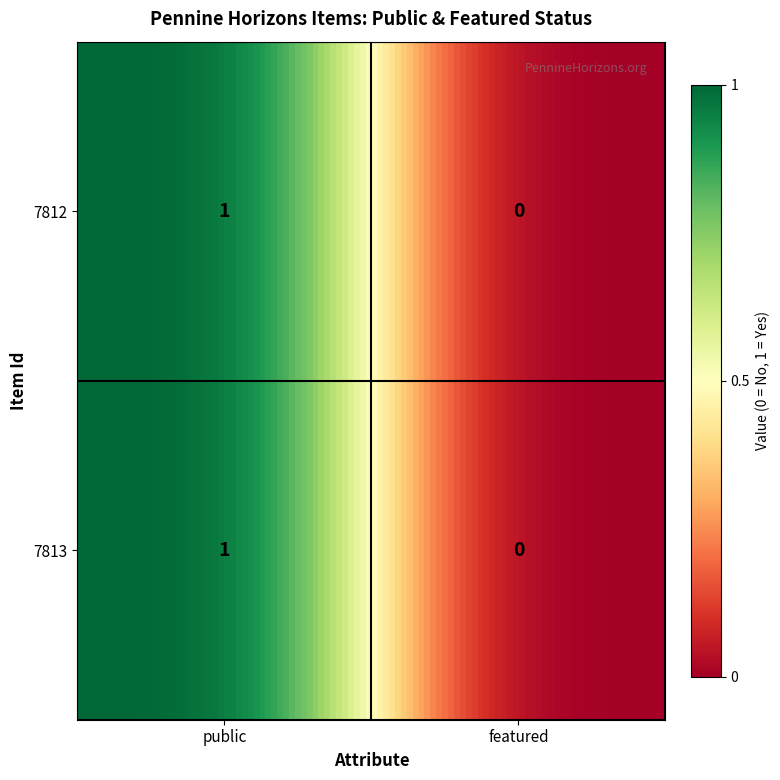

How many values in the 7812 series are below 1?

1